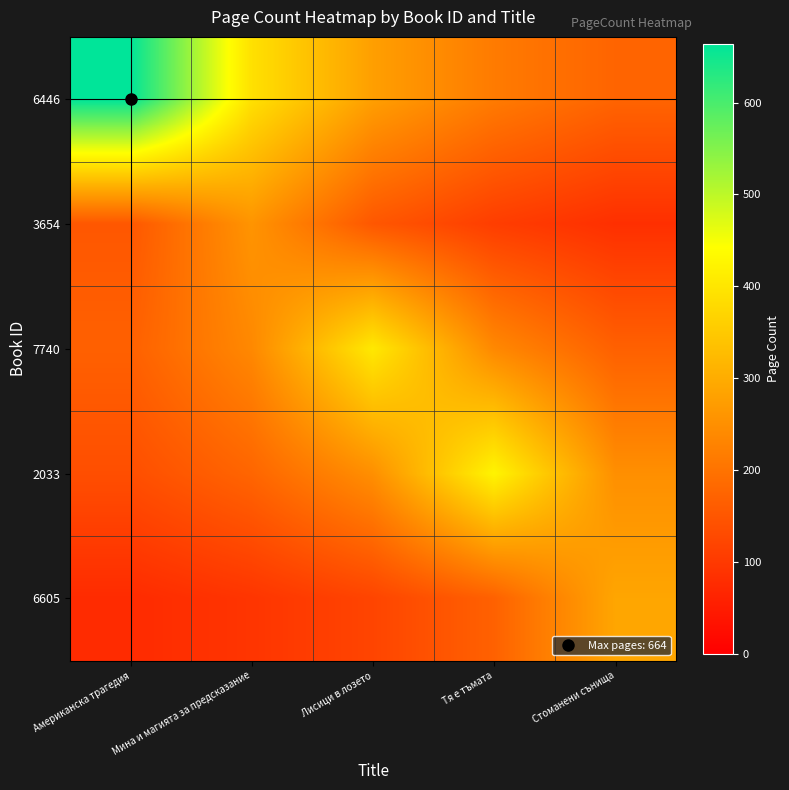

Which label corresponds to the largest value in the chart?

Американска трагедия